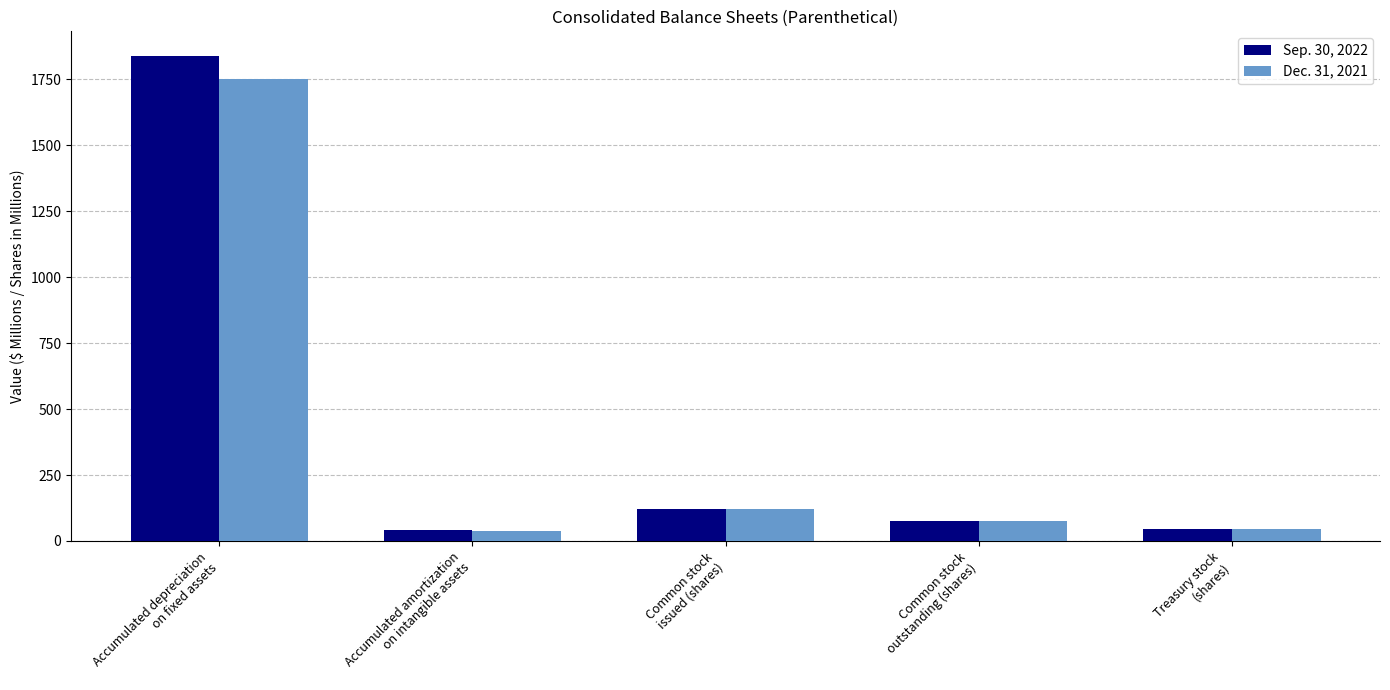

True or false: Sep. 30, 2022 has a value of 76.8 at Common stock
outstanding (shares).

True